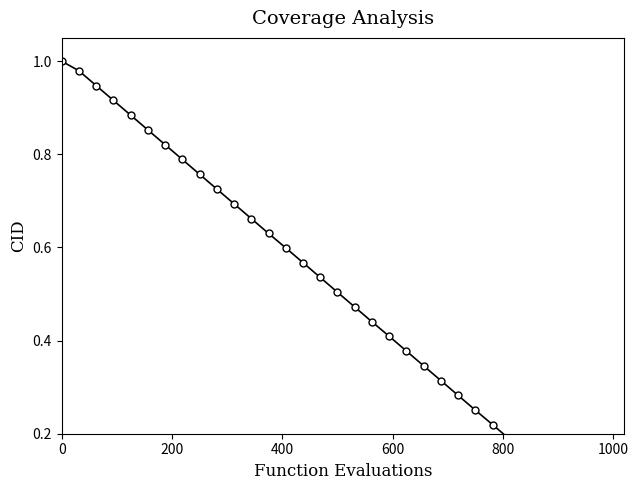

Reading left to right, what are all the values shown in this chart?

1.0	1.0	0.9	0.9	0.9	0.9	0.8	0.8	0.8	0.7	0.7	0.7	0.6	0.6	0.6	0.5	0.5	0.5	0.4	0.4	0.4	0.3	0.3	0.3	0.3	0.2	0.2	0.2	0.1	0.1	0.1	0.0	0.0